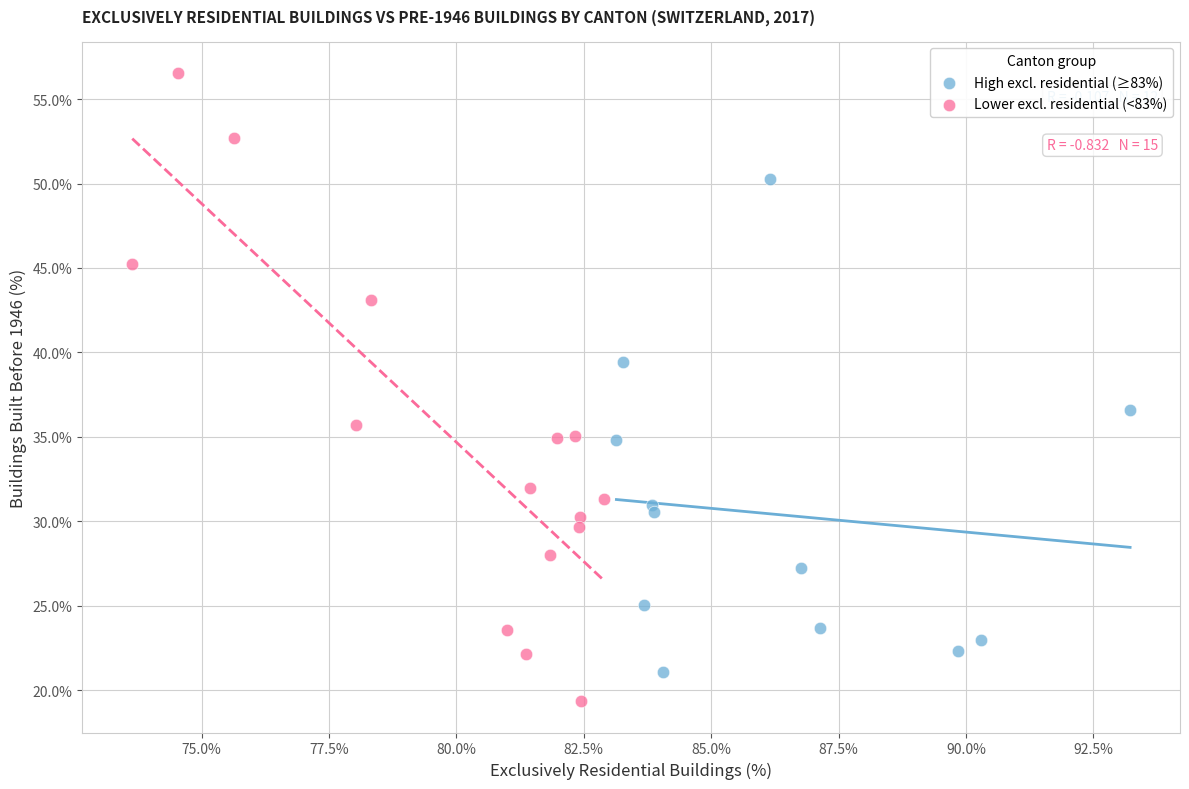

Which series has the largest Y range (max minus min)?

Lower excl. residential (<83%)